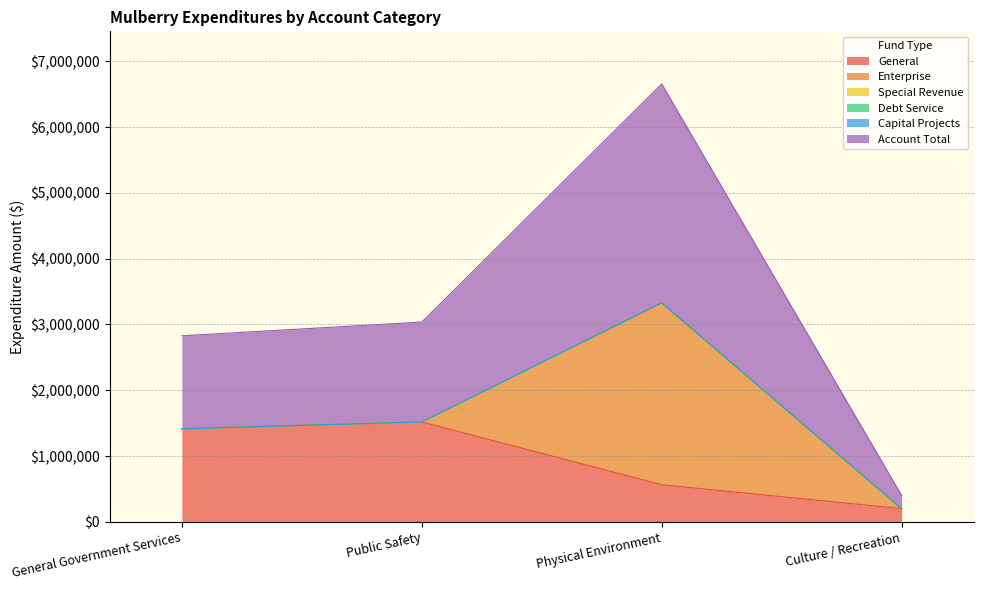

True or false: Special Revenue has more than 1 interior local peaks.

False